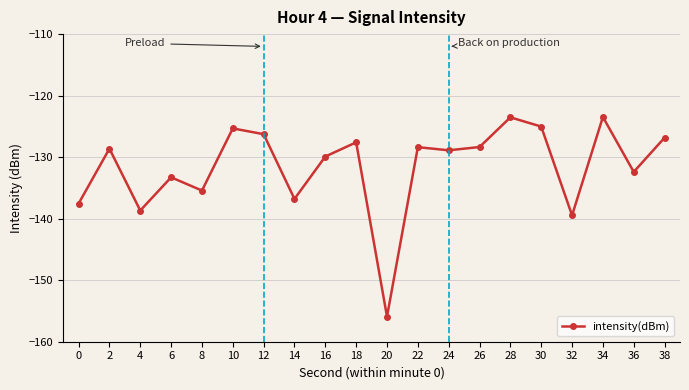

Does the chart have visible grid lines?

Yes